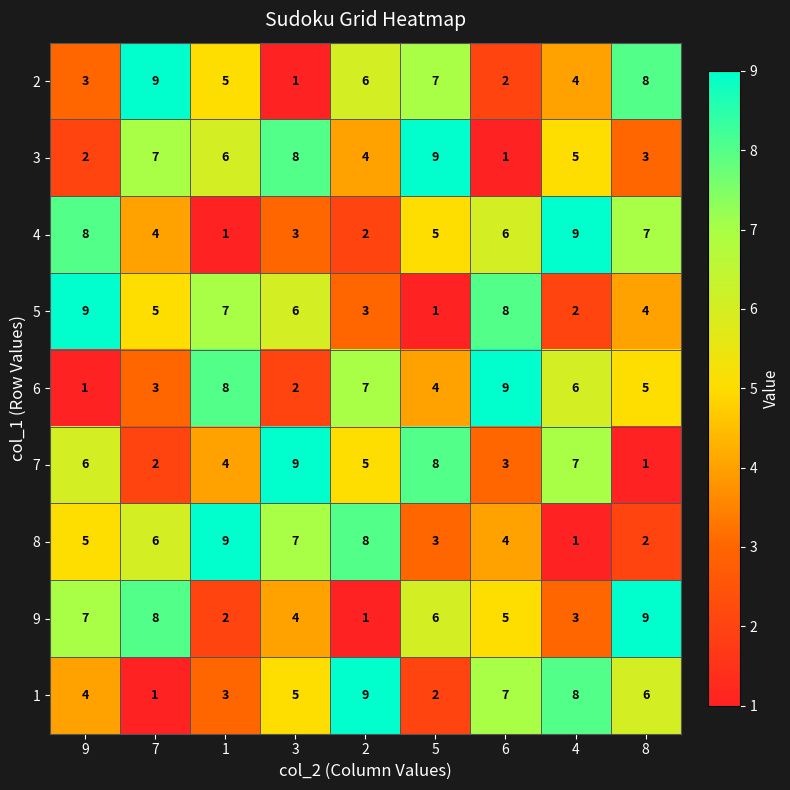

What is the average value of the 2 series?

5